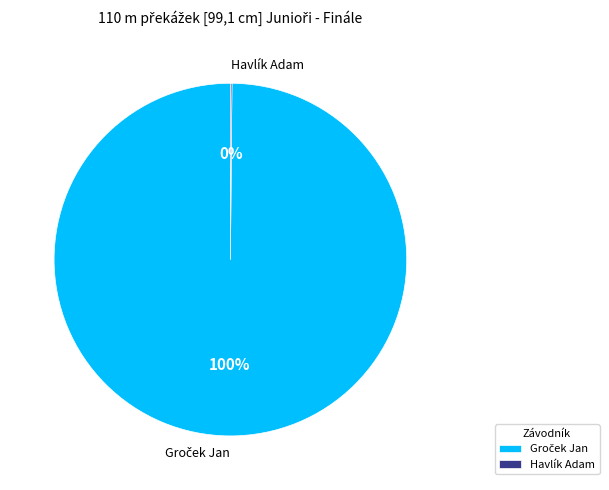

Is there a majority slice in this chart?

Yes